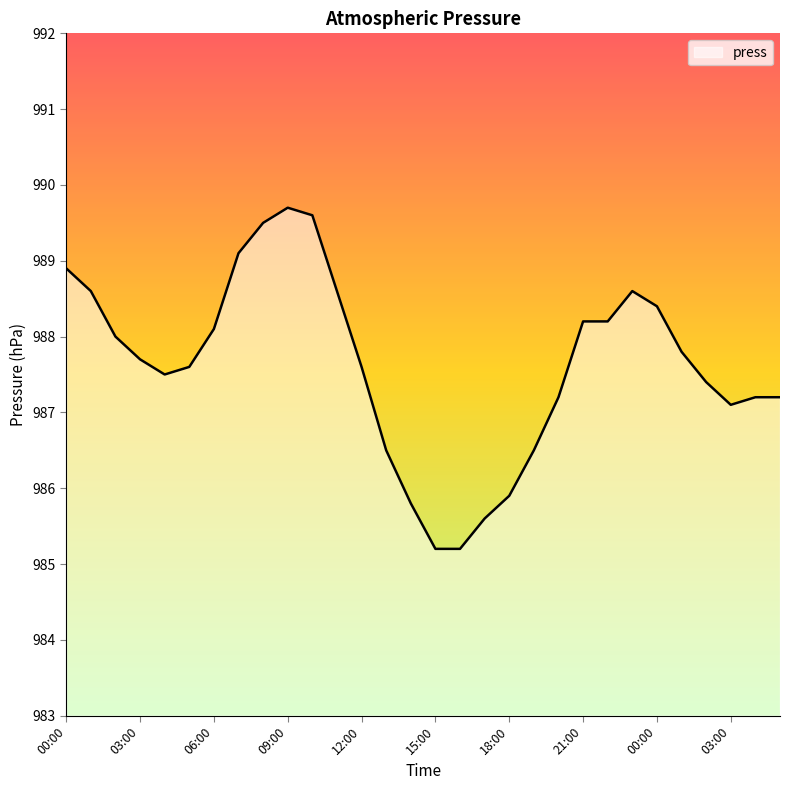

What is the greatest value displayed?

989.7